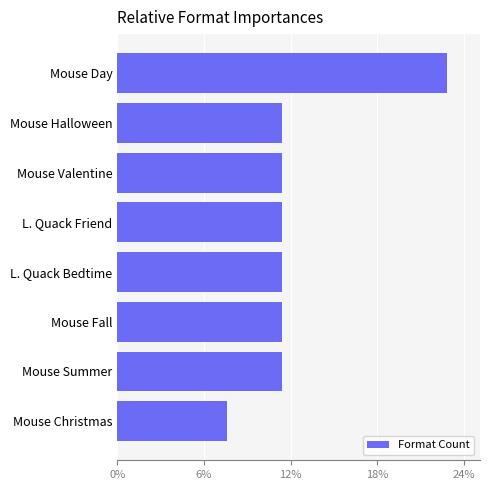

What is the change in value from Mouse Christmas to Mouse Fall?

+3.8